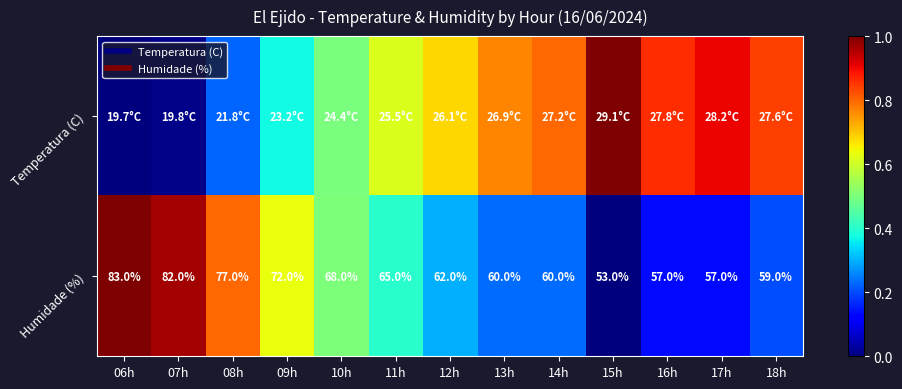

What is the difference between the second highest and minimum values in the Temperatura (C) series?

0.9